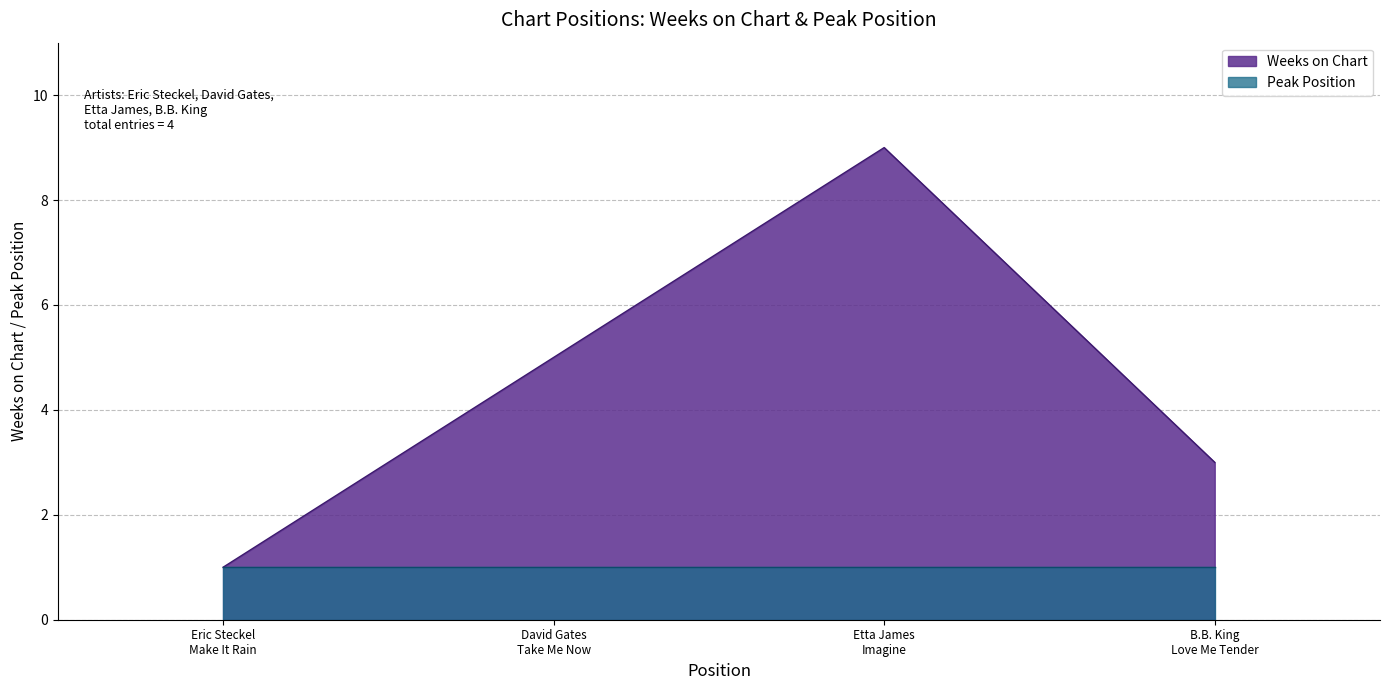

Rank the categories by value from lowest to highest.

Eric Steckel
Make It Rain, B.B. King
Love Me Tender, David Gates
Take Me Now, Etta James
Imagine